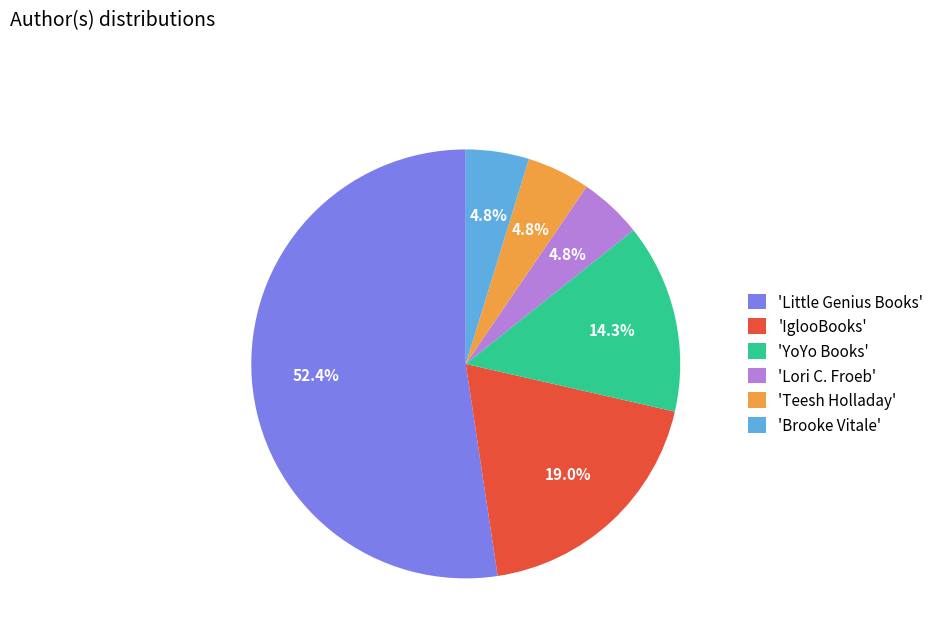

What portion of the pie excludes 'YoYo Books'?

85.7%